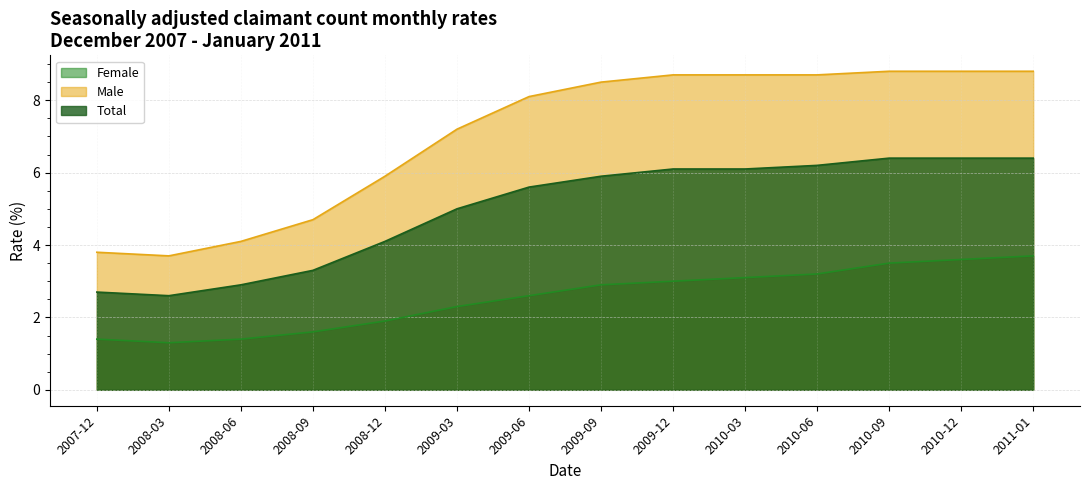

True or false: Total and Female intersect in this chart.

False